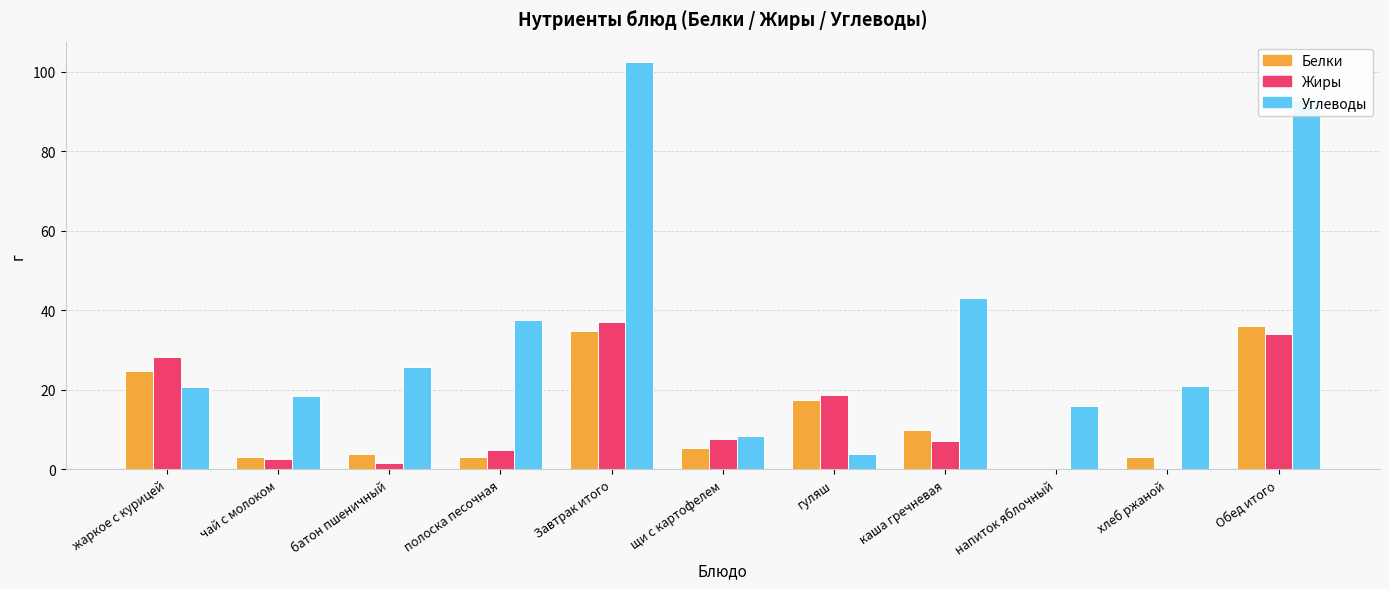

Between хлеб ржаной and Обед итого, which series saw the biggest shift?

Углеводы